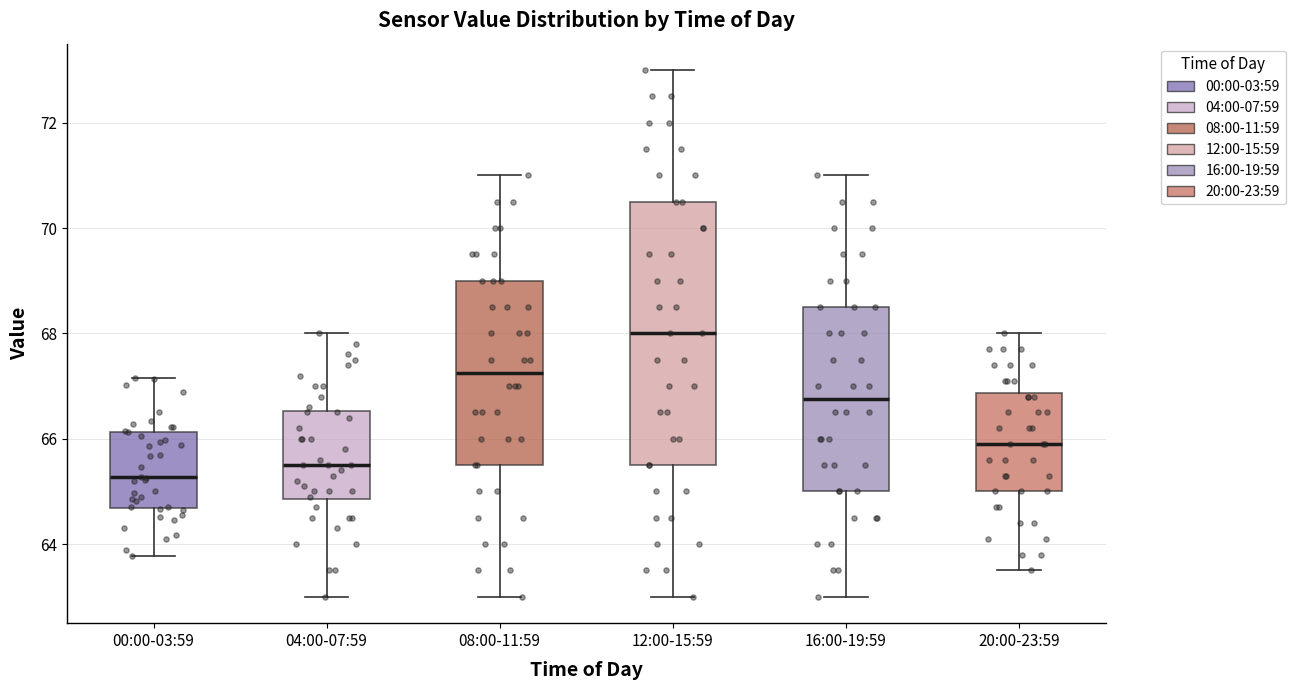

Comparing the boxes themselves (not the whiskers), which one is the tallest?

12:00-15:59